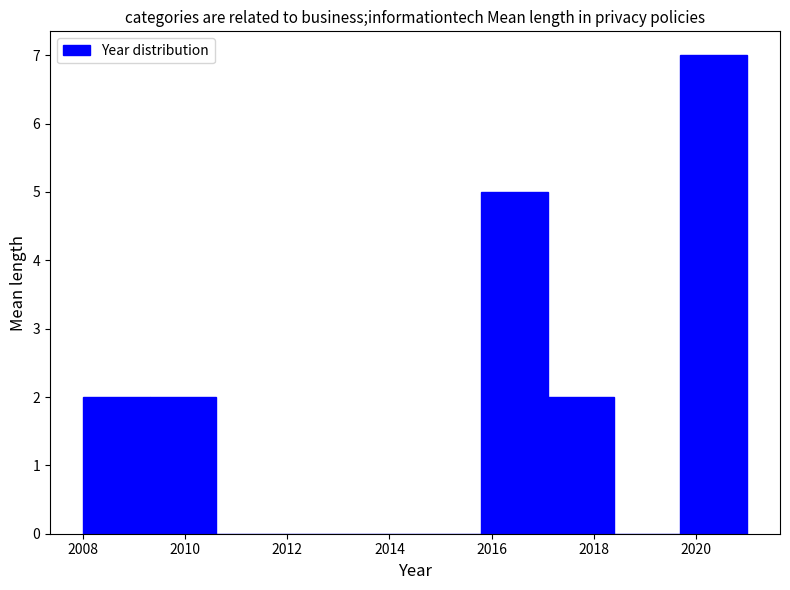

Reading left to right, list every bar in this chart as the range it spans on the x-axis followed by its height. Neither the bar edges nor the heights are printed on the chart, so give them approximately, as read against the axes.

2008.0 to 2009.3: 2
2009.3 to 2010.6: 2
2010.6 to 2011.9: 0
2011.9 to 2013.2: 0
2013.2 to 2014.5: 0
2014.5 to 2015.8: 0
2015.8 to 2017.1: 5
2017.1 to 2018.4: 2
2018.4 to 2019.7: 0
2019.7 to 2021.0: 7